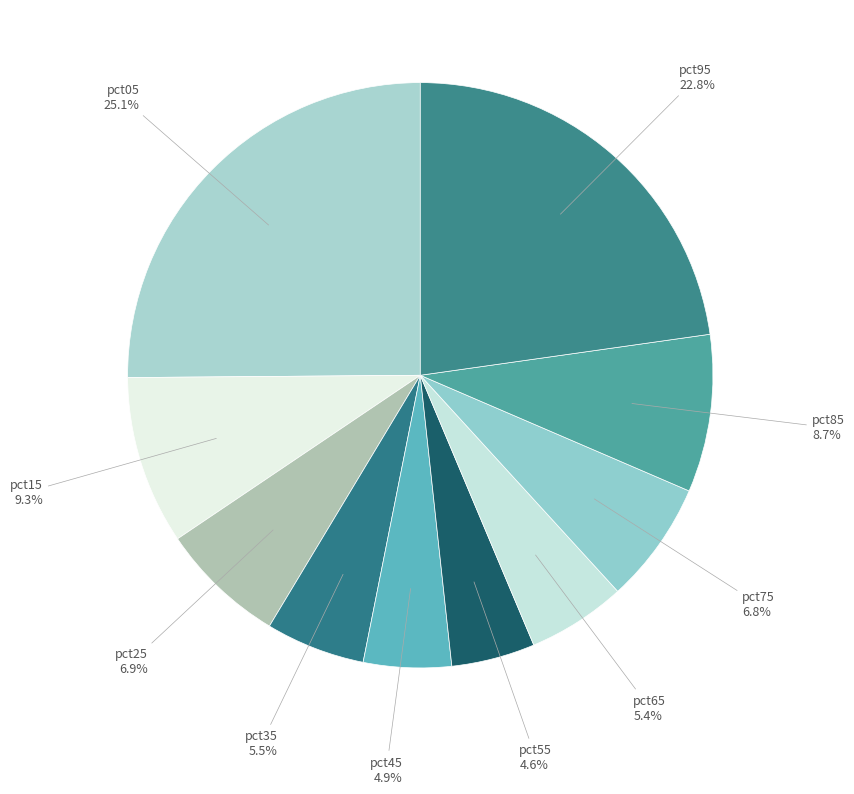

How many segments does this pie chart have?

10